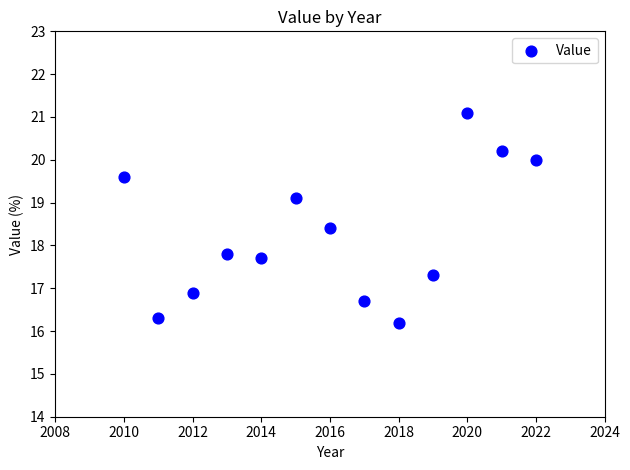

What is the range of X values (max minus min)?

12.0